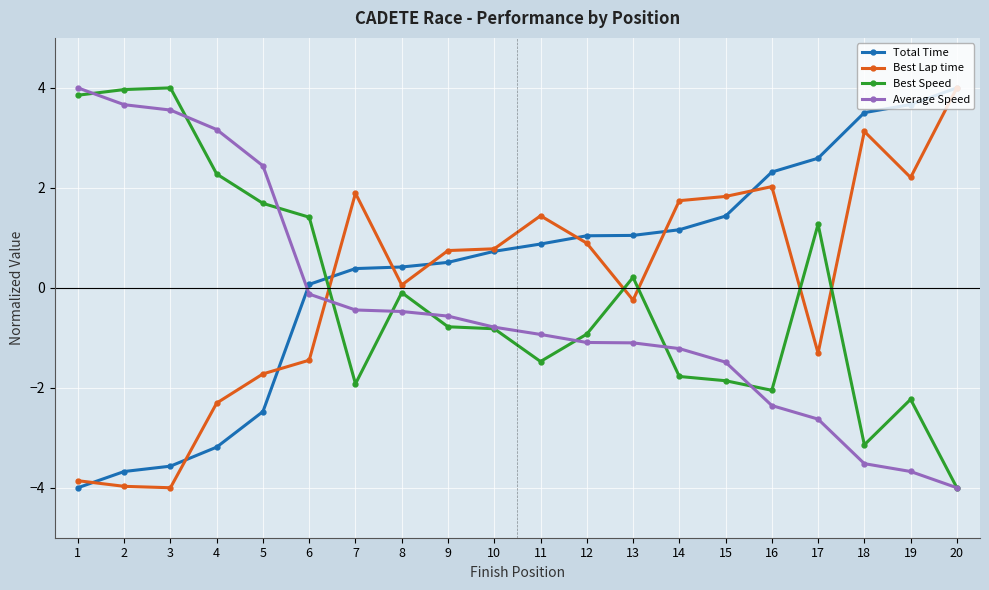

True or false: Total Time has a value of 3.7 at 19.

True